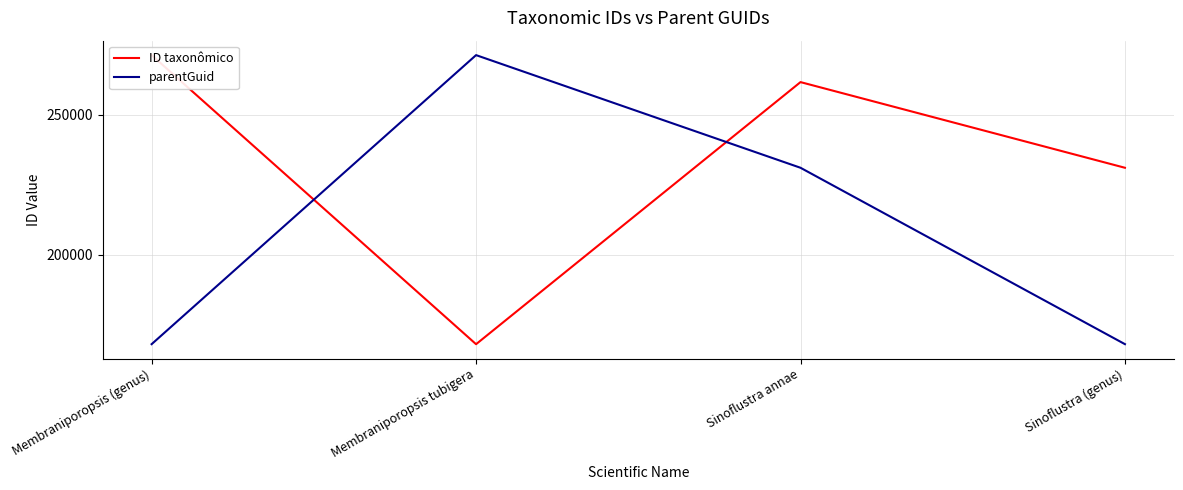

Where do ID taxonômico and parentGuid first cross each other?

Membraniporopsis (genus) and Membraniporopsis tubigera